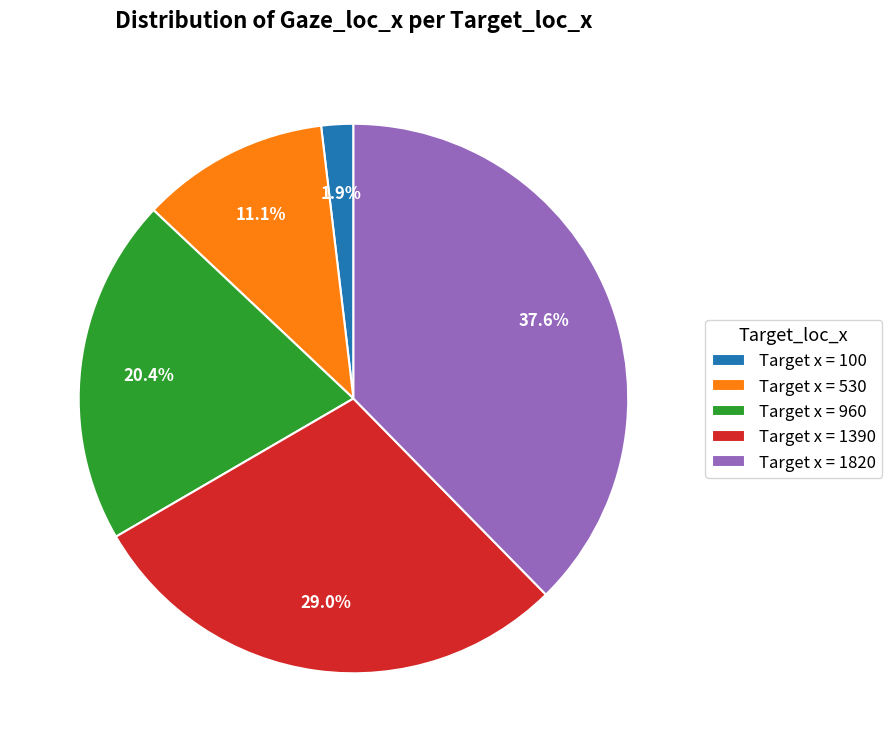

Does any single category account for the majority?

No